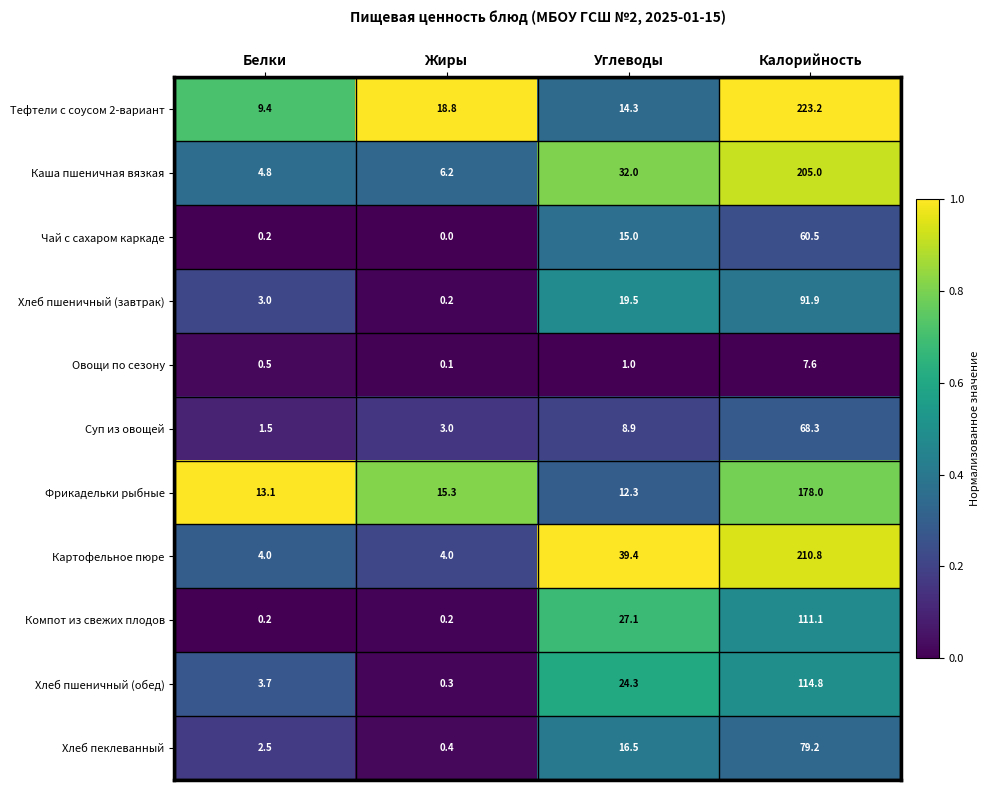

What is the difference between the highest and lowest values at Жиры?

18.8